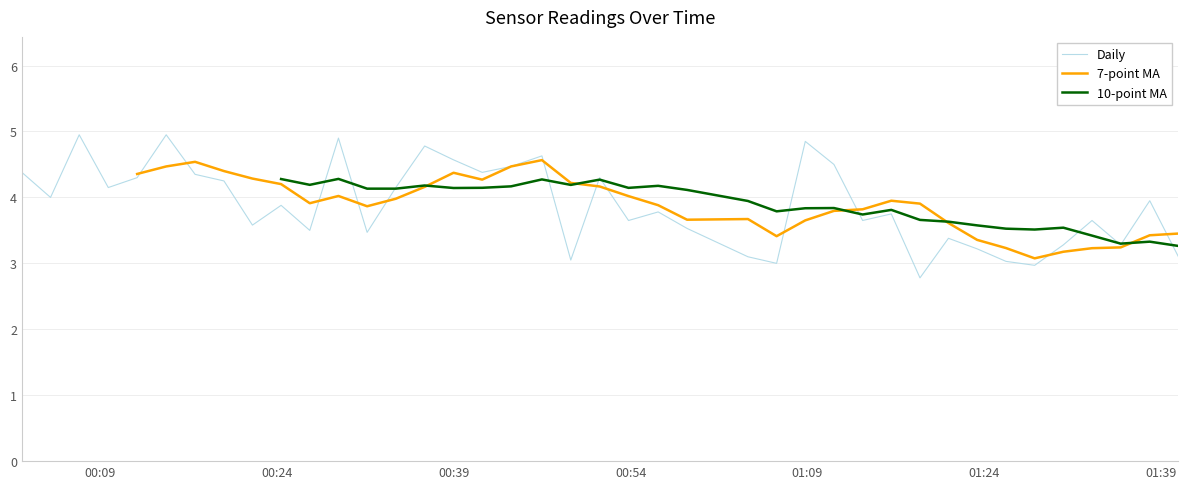

What is the minimum value for Daily?

2.8